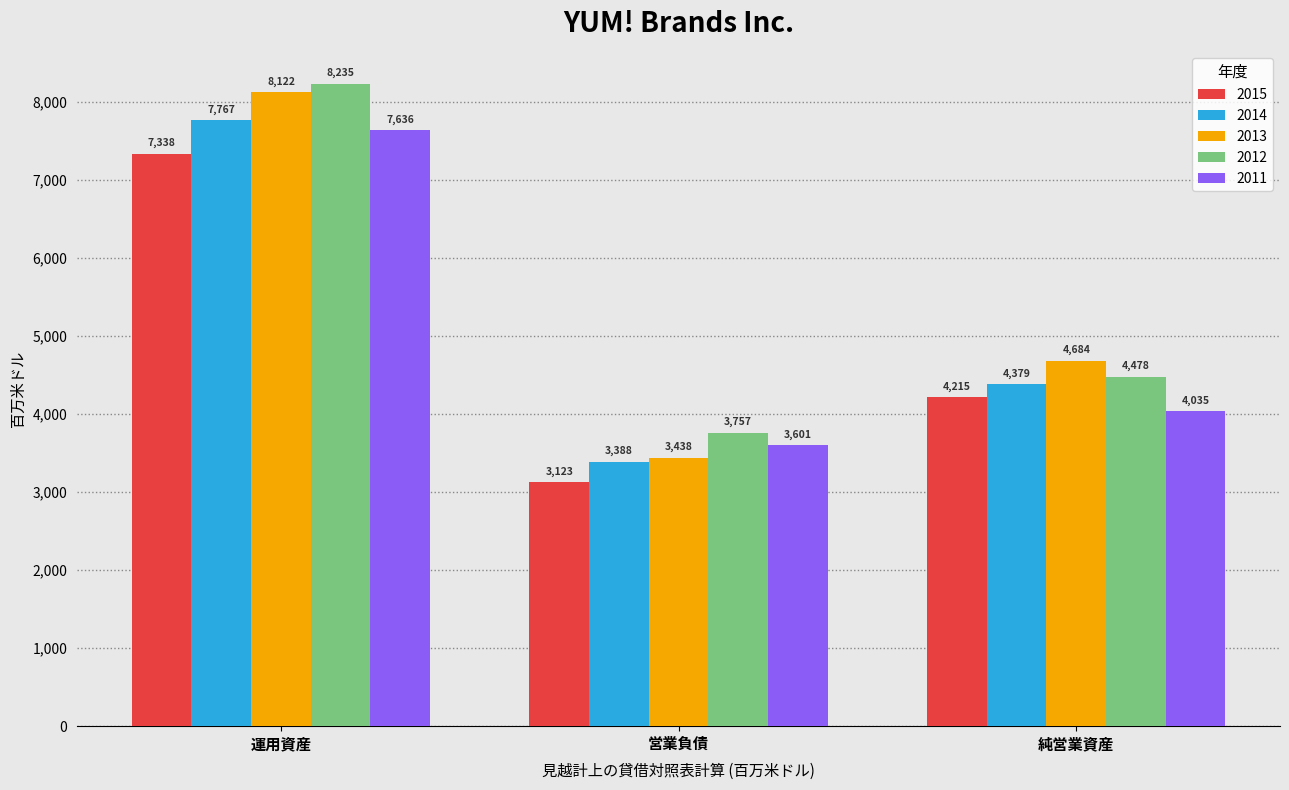

What is the difference between the maximum and minimum values in the 2015 series?

4215